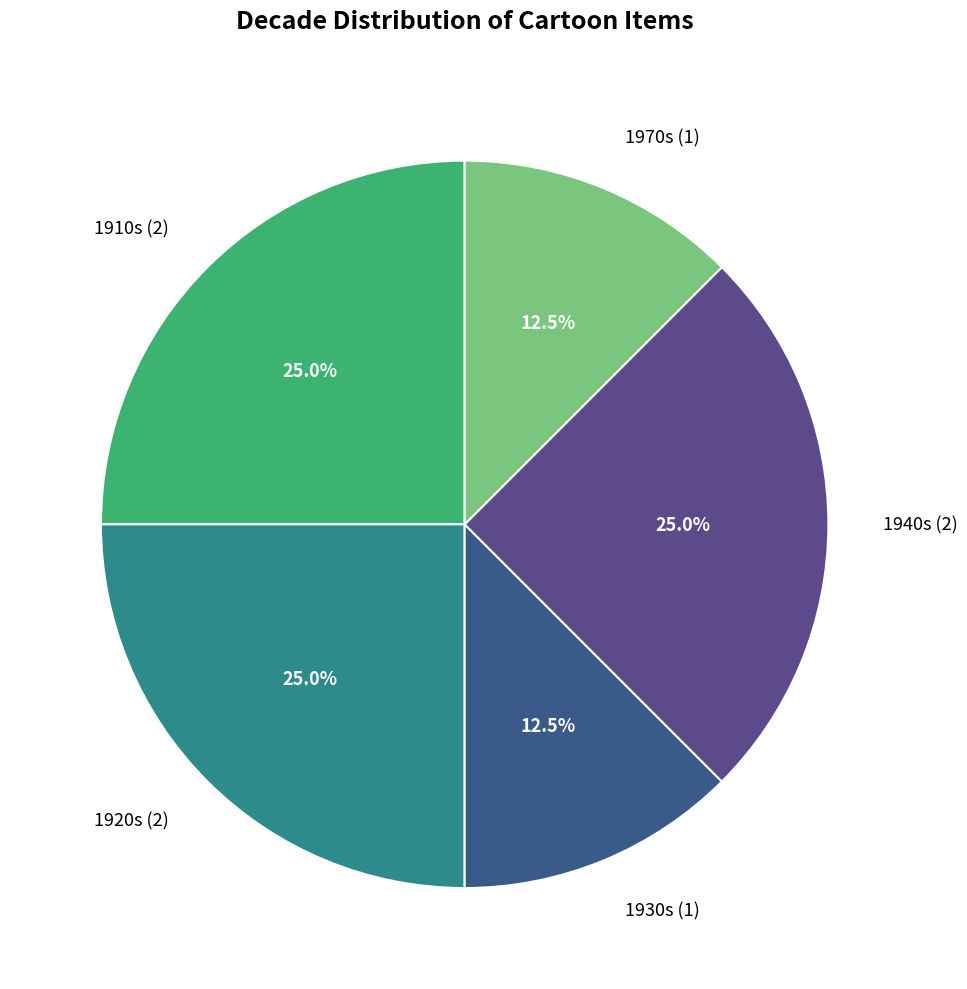

Between 1920s (2) and 1930s (1), which is larger?

1920s (2)